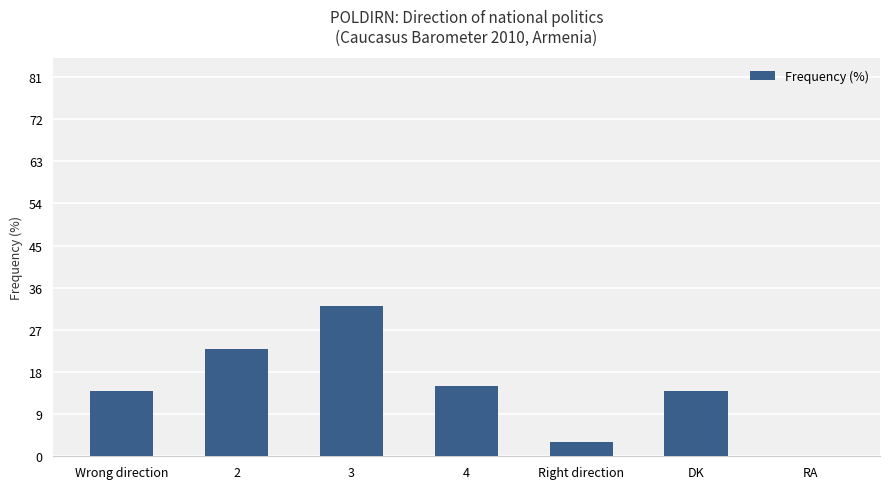

Reading left to right, extract all data points from this chart.

Wrong direction=14	2=23	3=32	4=15	Right direction=3	DK=14	RA=0